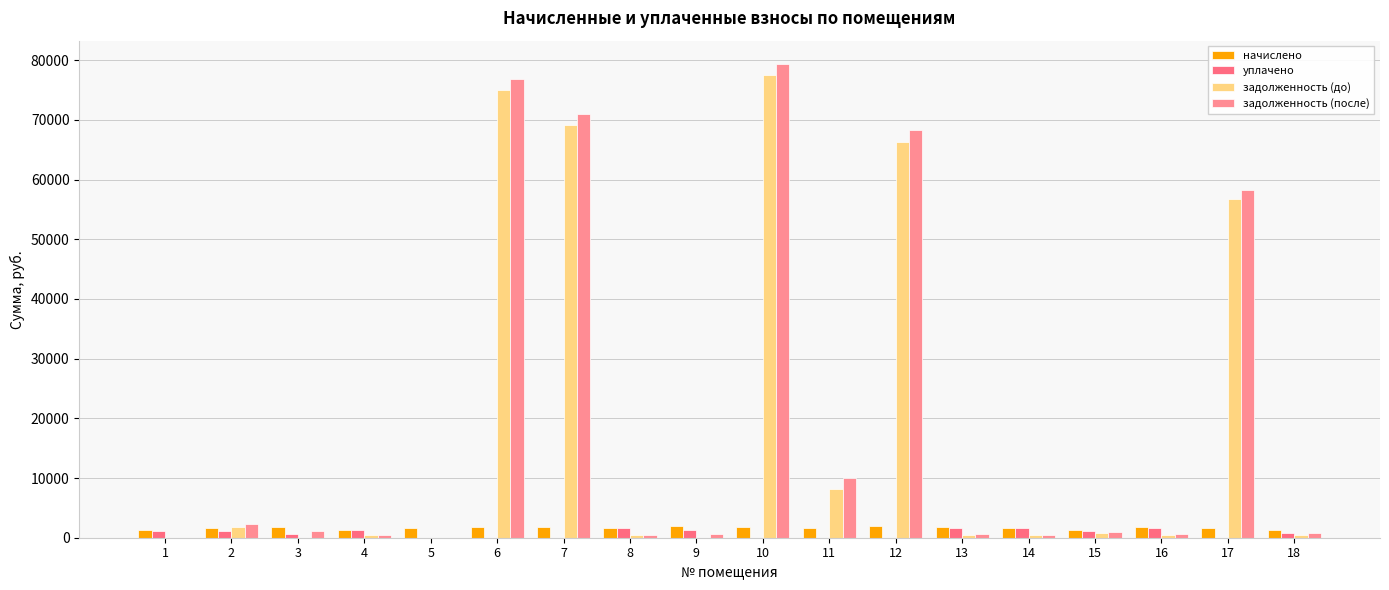

Which series changed the most between 5 and 7?

задолженность (после)